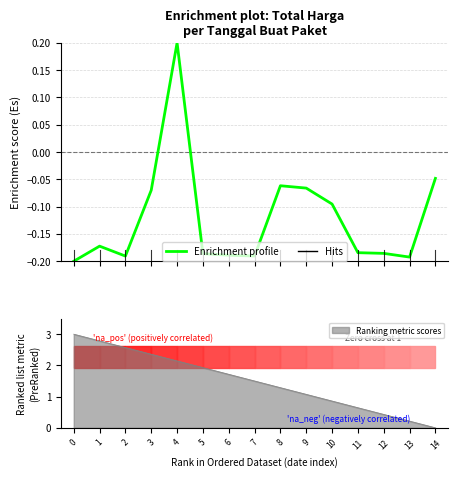

List the labels in order of value, smallest first.

0, 13, 2, 7, 6, 5, 12, 11, 1, 10, 3, 9, 8, 14, 4